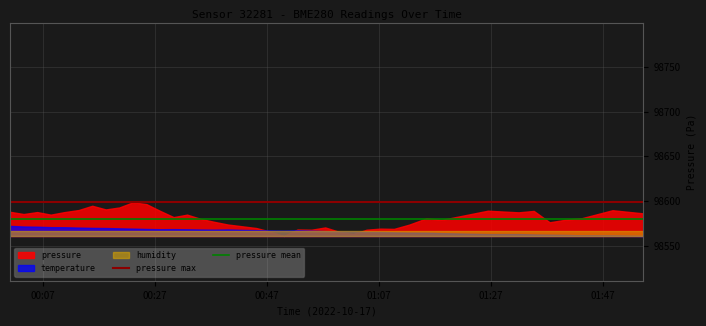

Which series has the largest total across all categories?

pressure max